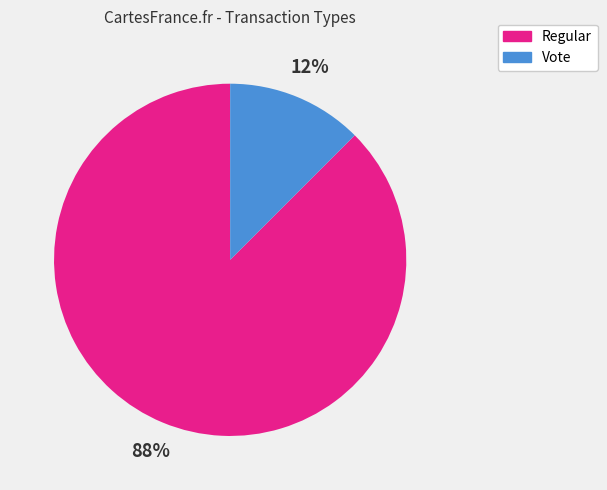

Count the number of slices in the pie.

2